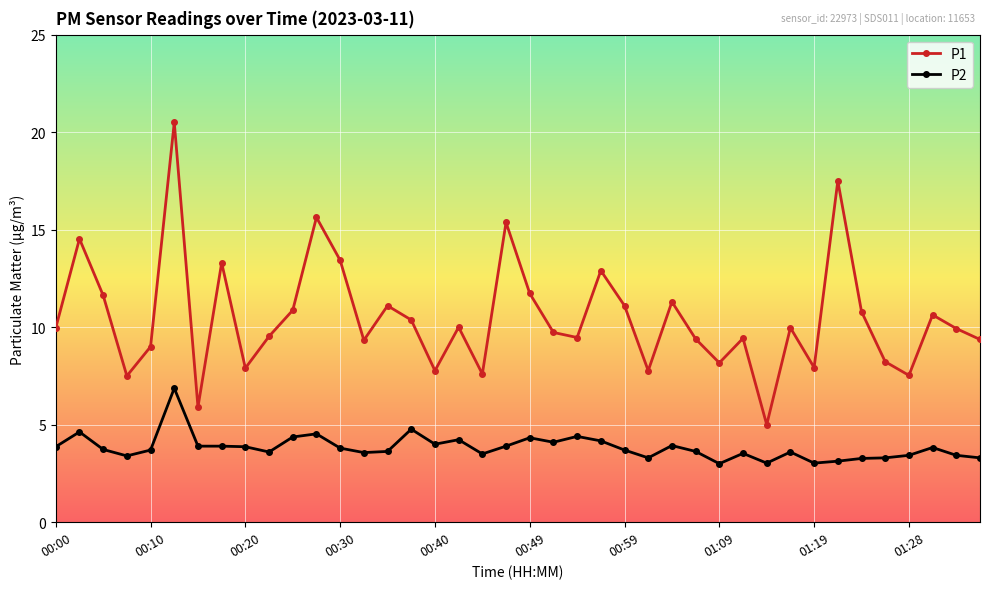

Rank the series by their maximum value, from lowest to highest.

P2, P1